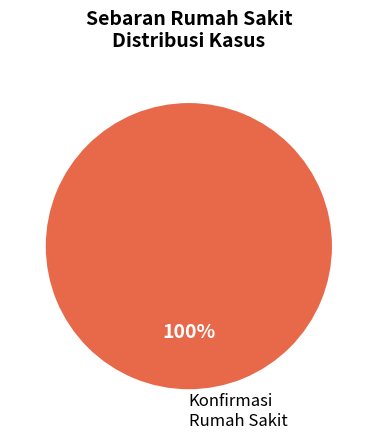

Count the number of slices in the pie.

1